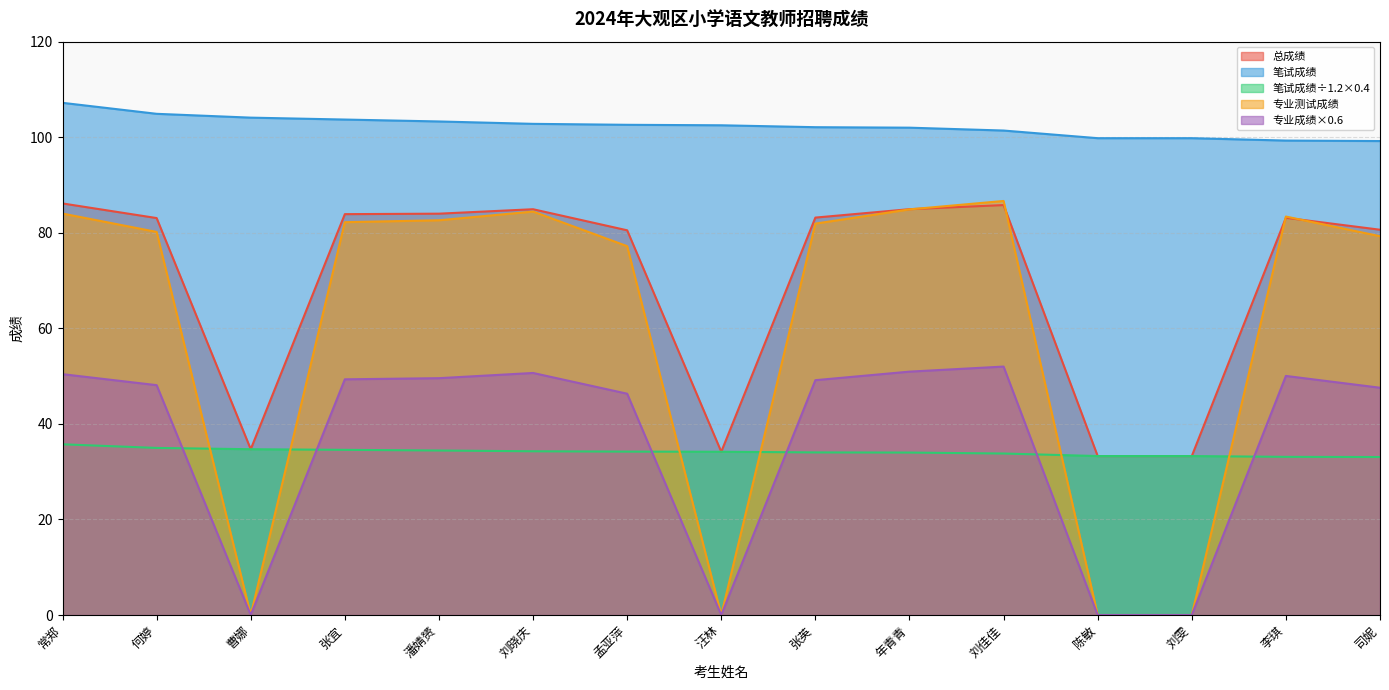

What is the average value of the 专业成绩×0.6 series?

36.3